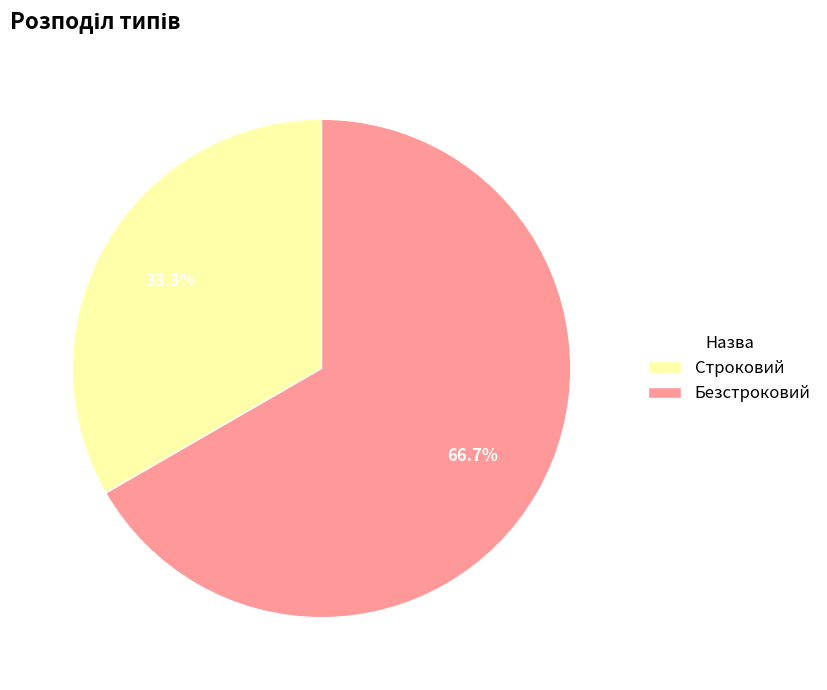

Between Строковий and Безстроковий, which is larger?

Безстроковий